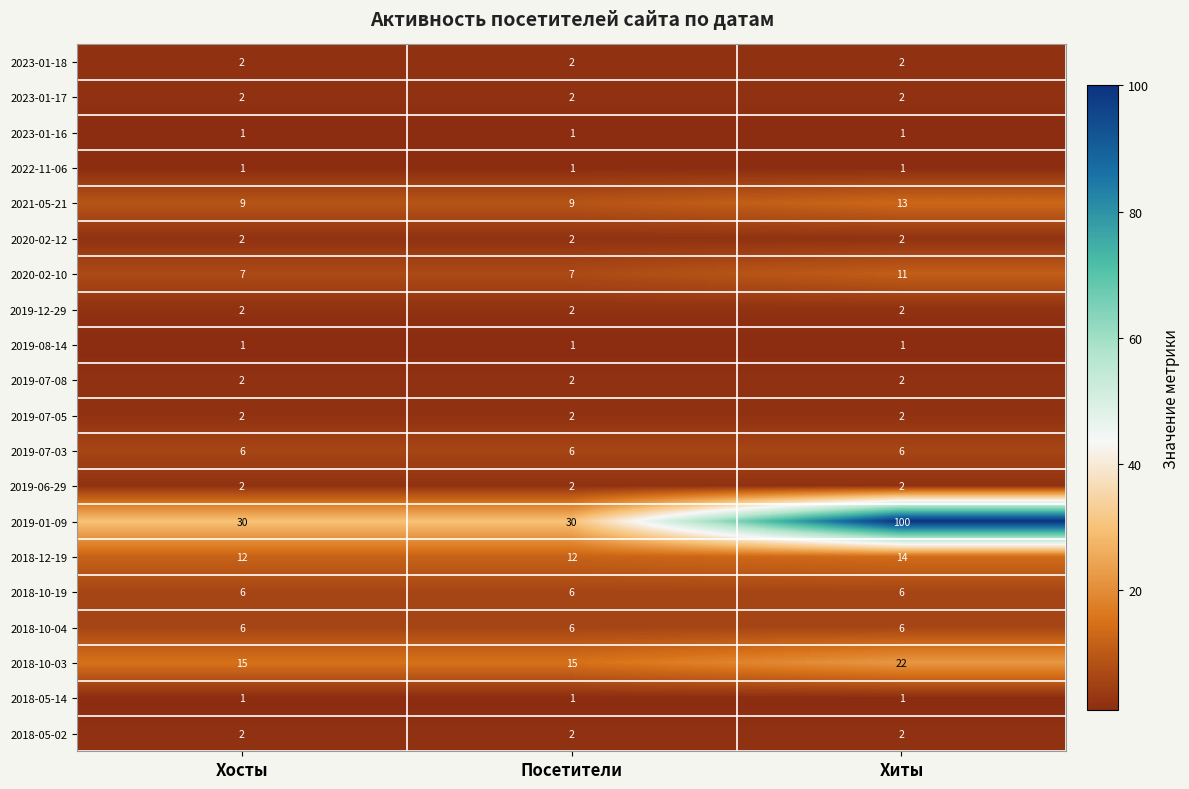

How many series are shown in this chart?

20